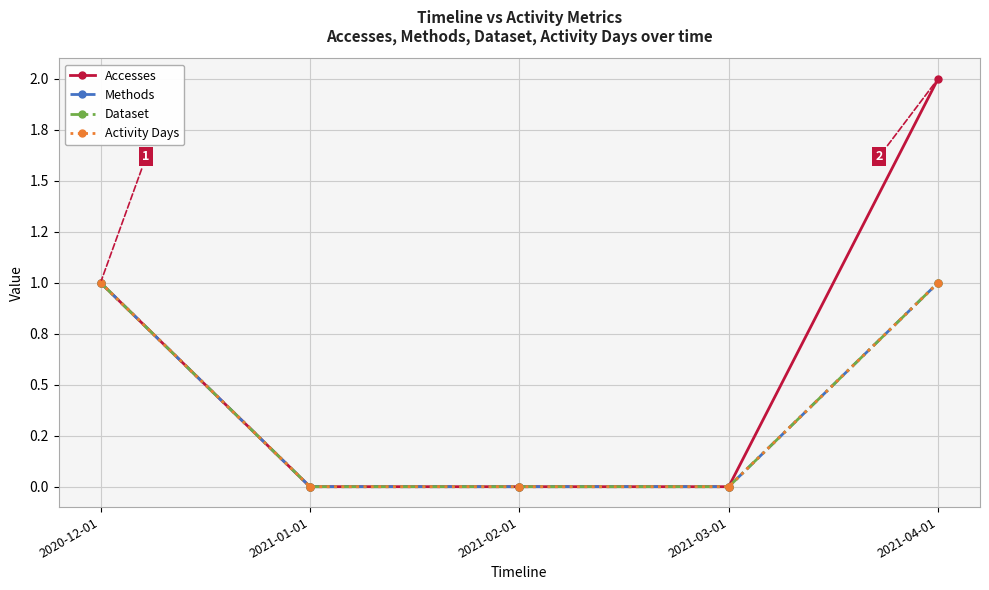

Reading right to left, extract all data points from this chart.

Accesses: 2	0	0	0	1
Methods: 1	0	0	0	1
Dataset: 1	0	0	0	1
Activity Days: 1	0	0	0	1